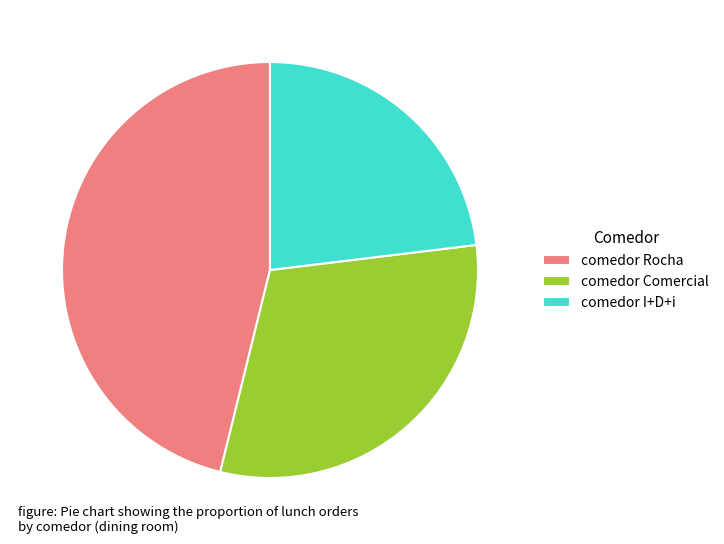

Is the sum of comedor Rocha and comedor Comercial greater than half?

Yes